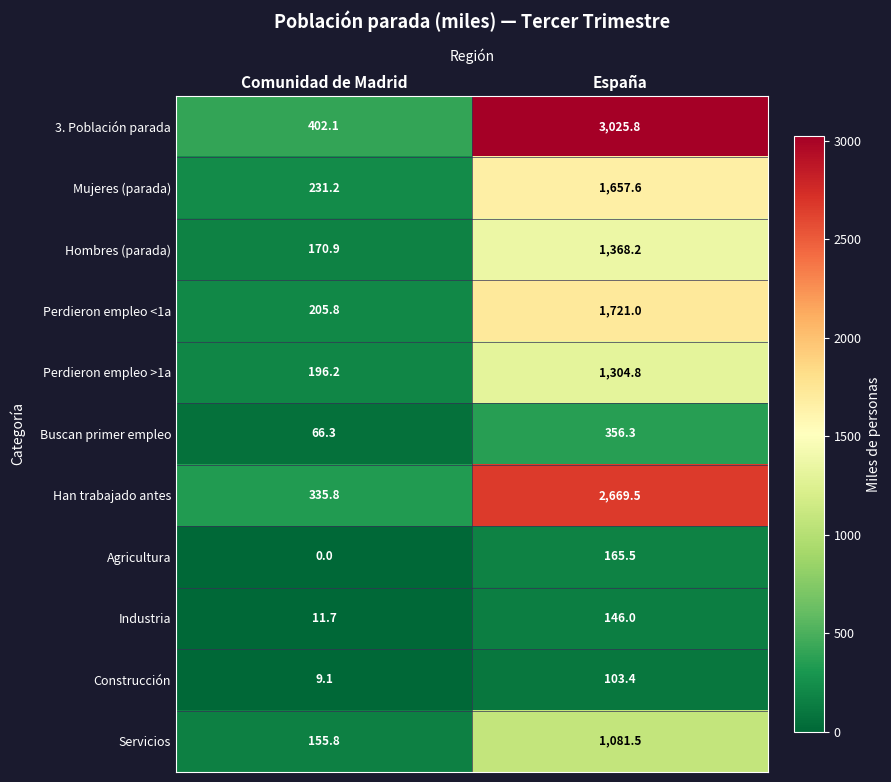

Read the Construcción value at España.

103.4